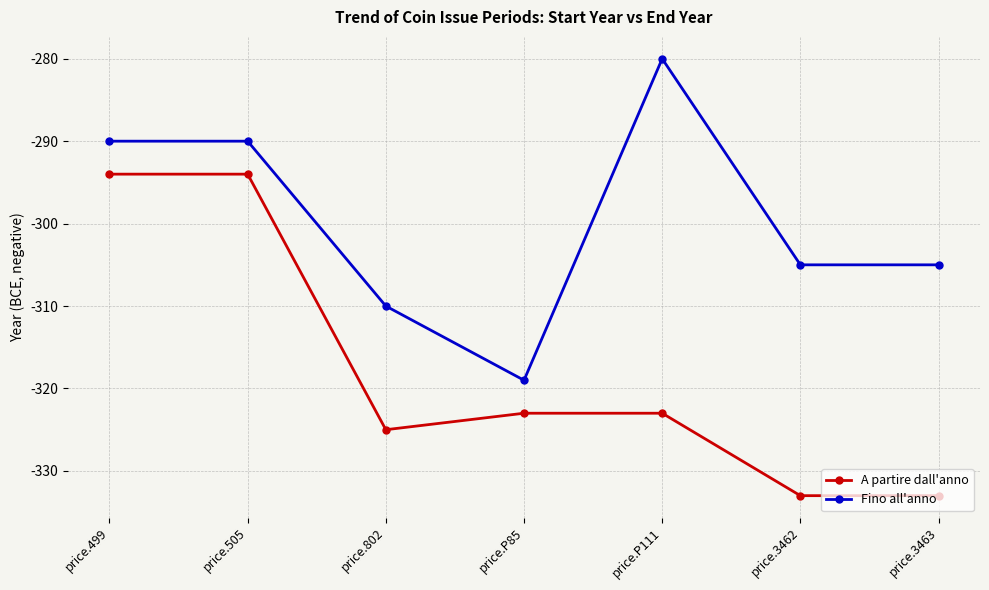

What is the lowest value of the A partire dall'anno series?

-333